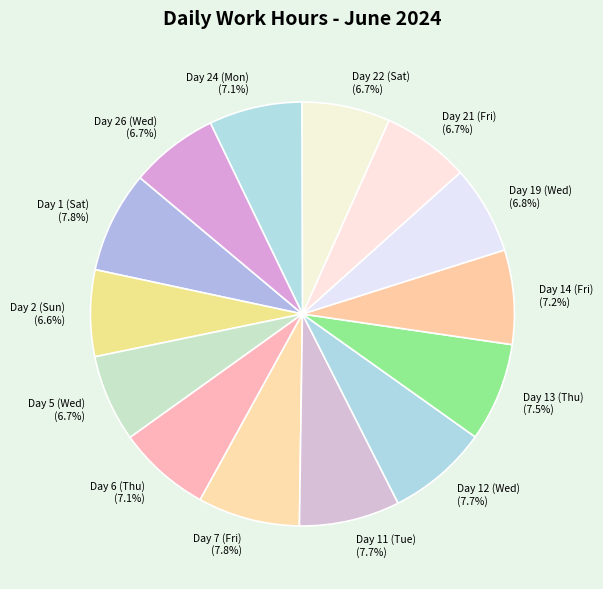

What is the total percentage of Day 7 (Fri) and Day 12 (Wed)?

15.5%